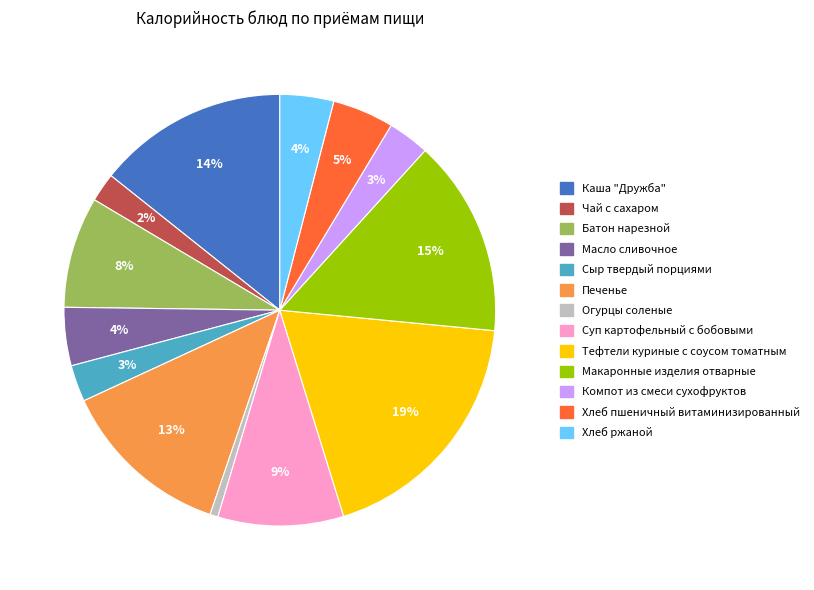

To the nearest percent, what is the average slice percentage?

8%